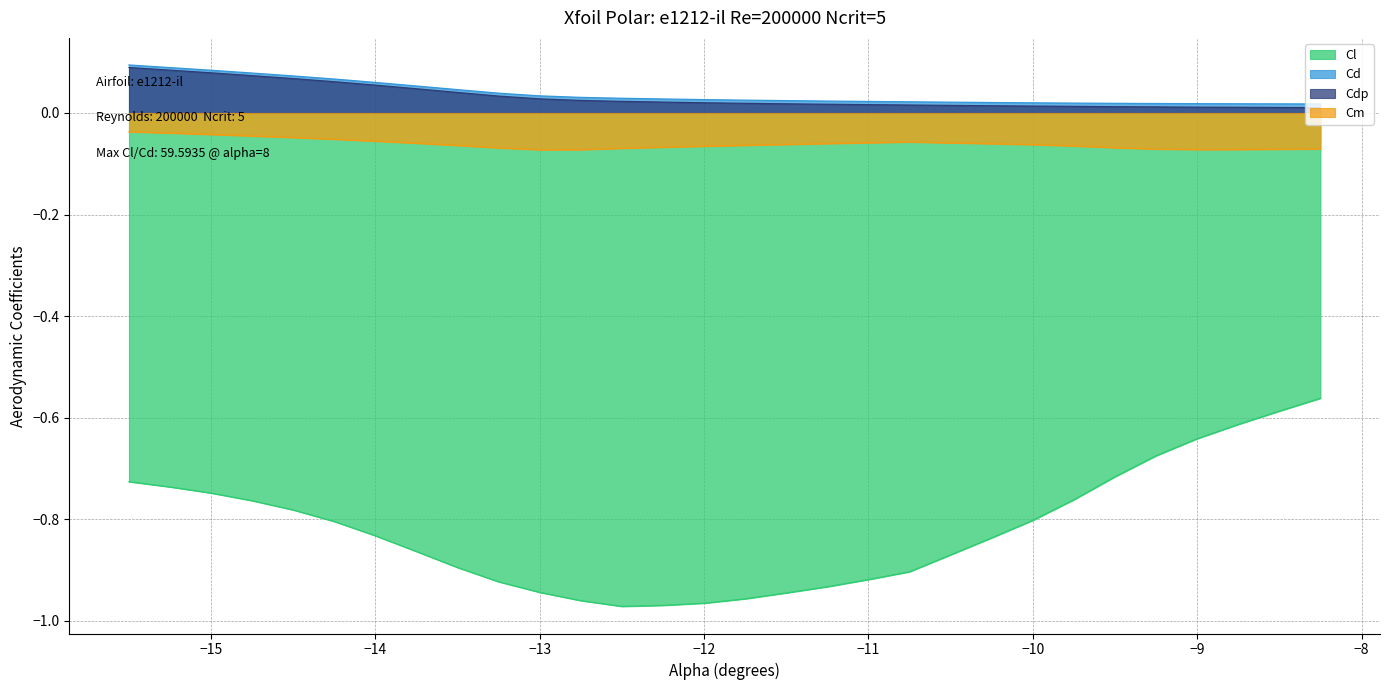

What is the sum of the Cl values at -9.0 and -10.0?

-1.4